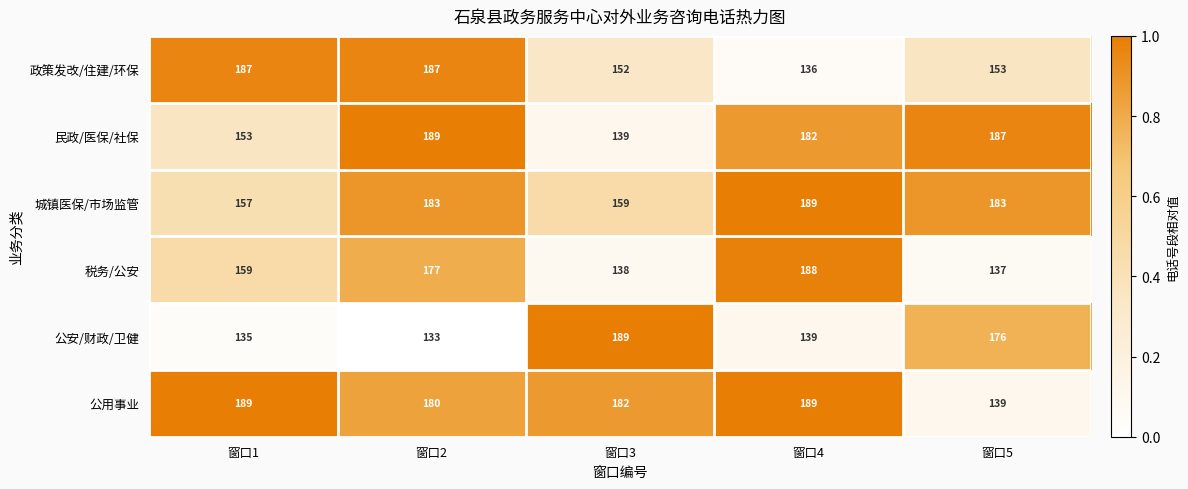

How many series are shown in this chart?

6